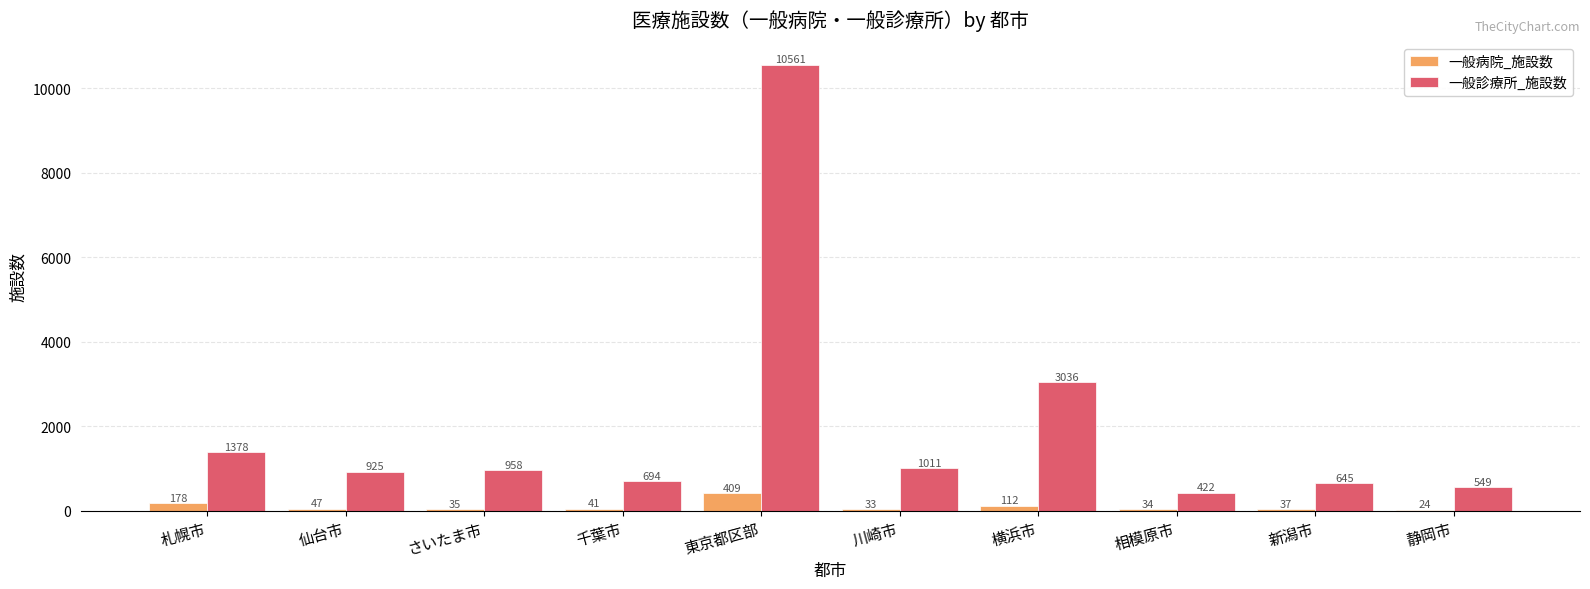

The value of 一般診療所_施設数 at 千葉市 is 694. True or false?

True